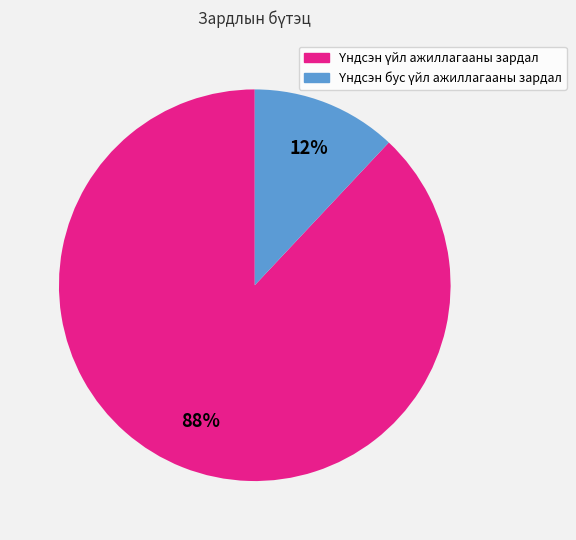

To the nearest percent, what is the difference between the largest and smallest slice percentages?

76%